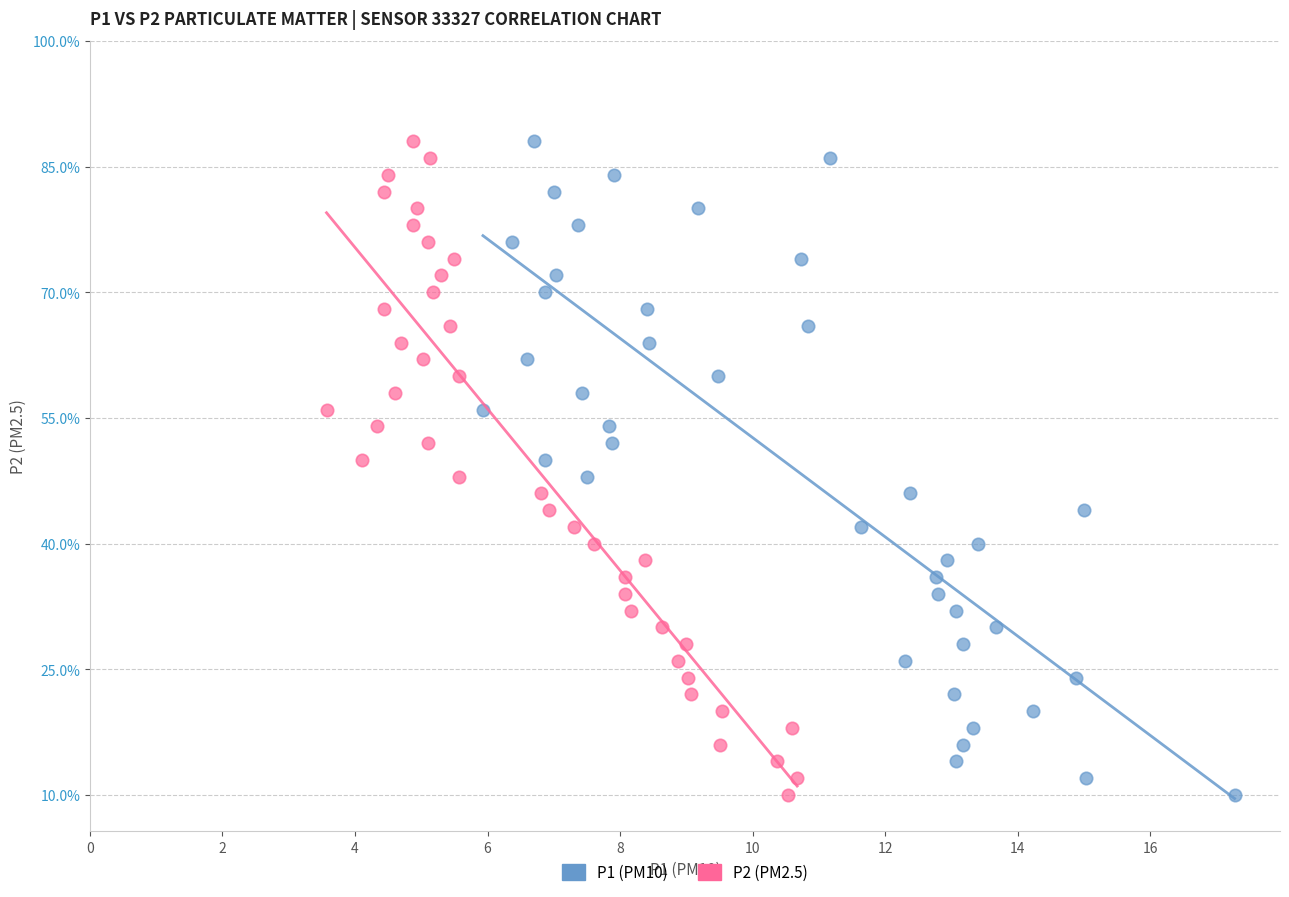

What are all the series names shown in the legend?

P1 (PM10), P2 (PM2.5)